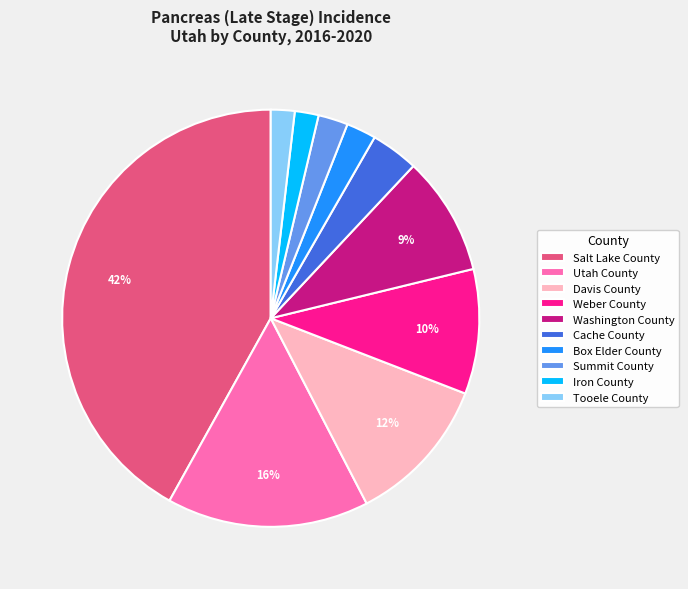

Is Salt Lake County the majority of the pie?

No